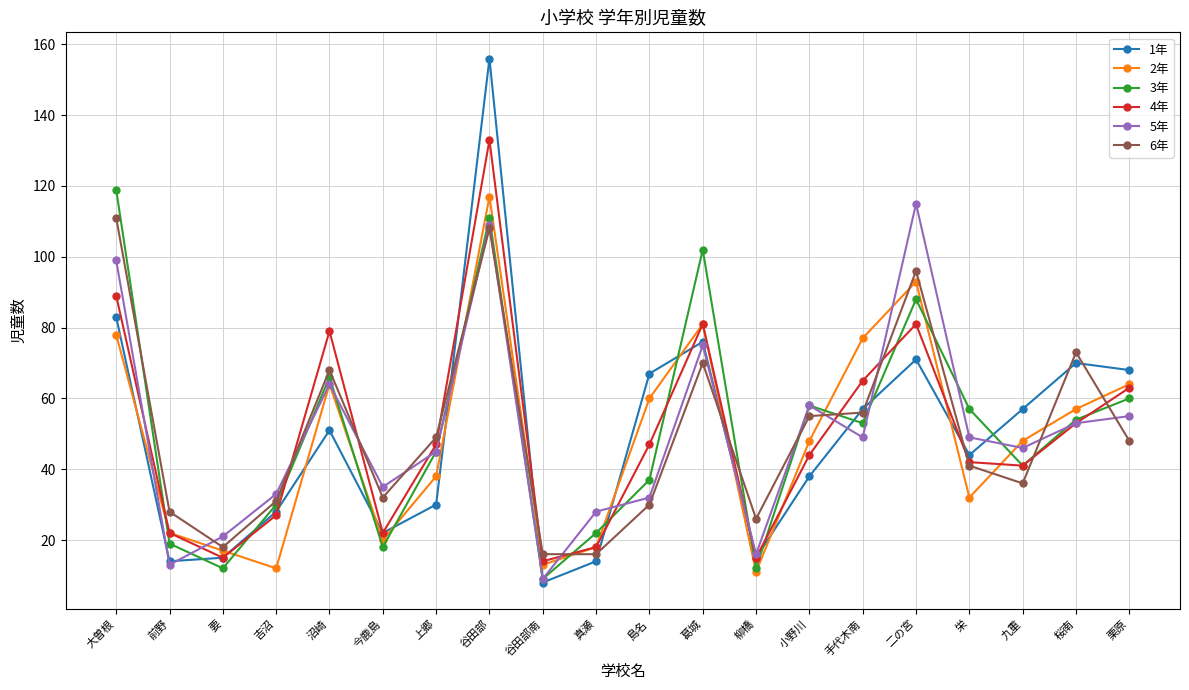

Reading left to right, what are all the values shown in this chart?

1年: 大曽根=83	前野=14	要=15	吉沼=28	沼崎=51	今鹿島=22	上郷=30	谷田部=156	谷田部南=8	真瀬=14	島名=67	葛城=76	柳橋=15	小野川=38	手代木南=57	二の宮=71	栄=44	九重=57	桜南=70	栗原=68
2年: 大曽根=78	前野=22	要=17	吉沼=12	沼崎=64	今鹿島=20	上郷=38	谷田部=117	谷田部南=13	真瀬=18	島名=60	葛城=81	柳橋=11	小野川=48	手代木南=77	二の宮=93	栄=32	九重=48	桜南=57	栗原=64
3年: 大曽根=119	前野=19	要=12	吉沼=30	沼崎=66	今鹿島=18	上郷=45	谷田部=111	谷田部南=9	真瀬=22	島名=37	葛城=102	柳橋=12	小野川=58	手代木南=53	二の宮=88	栄=57	九重=41	桜南=54	栗原=60
4年: 大曽根=89	前野=22	要=15	吉沼=27	沼崎=79	今鹿島=22	上郷=47	谷田部=133	谷田部南=14	真瀬=18	島名=47	葛城=81	柳橋=15	小野川=44	手代木南=65	二の宮=81	栄=42	九重=41	桜南=53	栗原=63
5年: 大曽根=99	前野=13	要=21	吉沼=33	沼崎=64	今鹿島=35	上郷=45	谷田部=109	谷田部南=9	真瀬=28	島名=32	葛城=75	柳橋=16	小野川=58	手代木南=49	二の宮=115	栄=49	九重=46	桜南=53	栗原=55
6年: 大曽根=111	前野=28	要=18	吉沼=31	沼崎=68	今鹿島=32	上郷=49	谷田部=108	谷田部南=16	真瀬=16	島名=30	葛城=70	柳橋=26	小野川=55	手代木南=56	二の宮=96	栄=41	九重=36	桜南=73	栗原=48